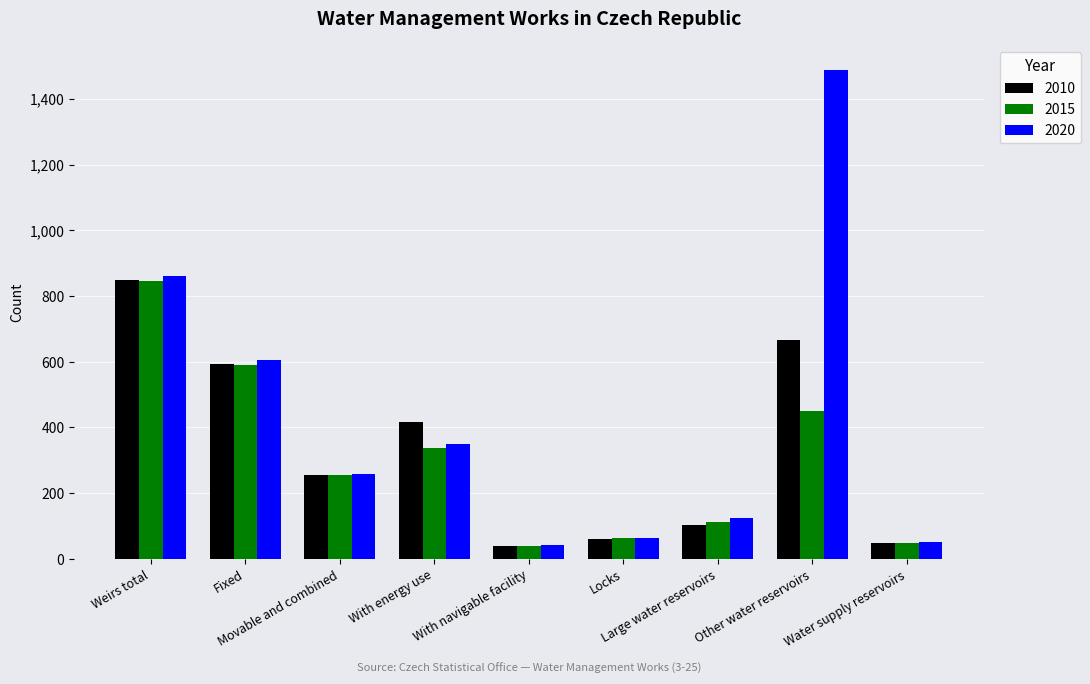

At which category is the sum across all series the highest?

Other water reservoirs